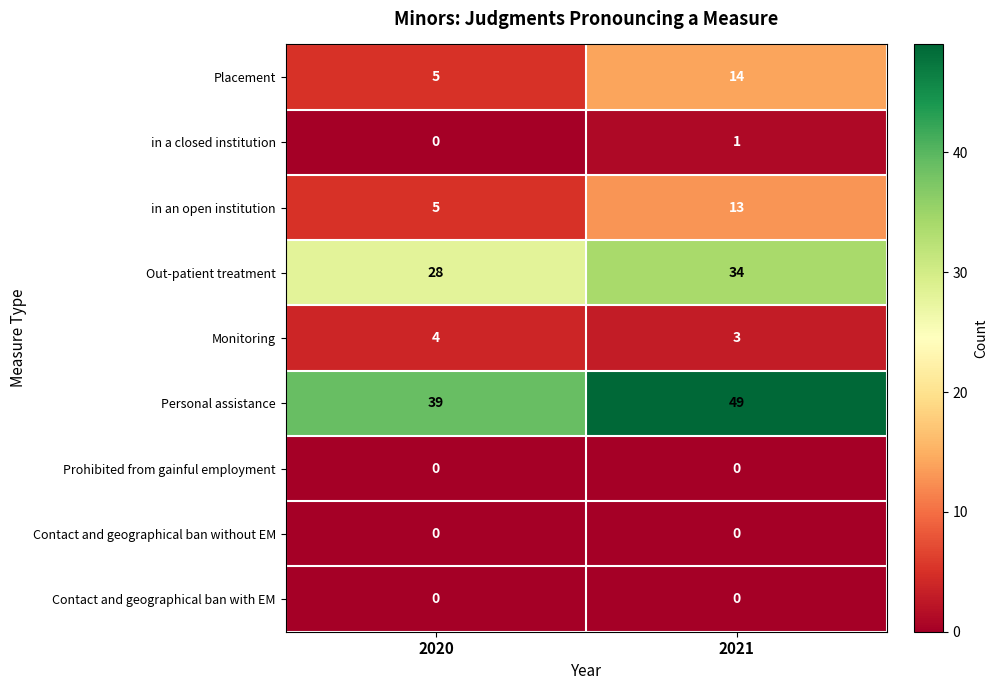

Rank the categories by in an open institution value from highest to lowest.

2021, 2020